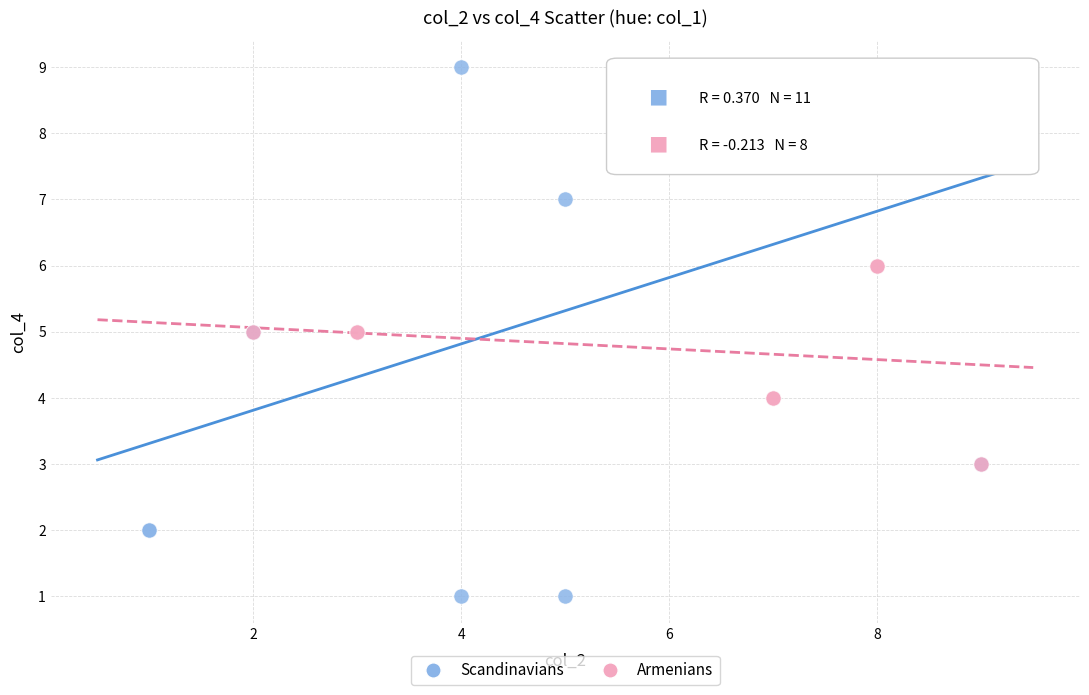

Which series has the widest spread of Y values?

Scandinavians